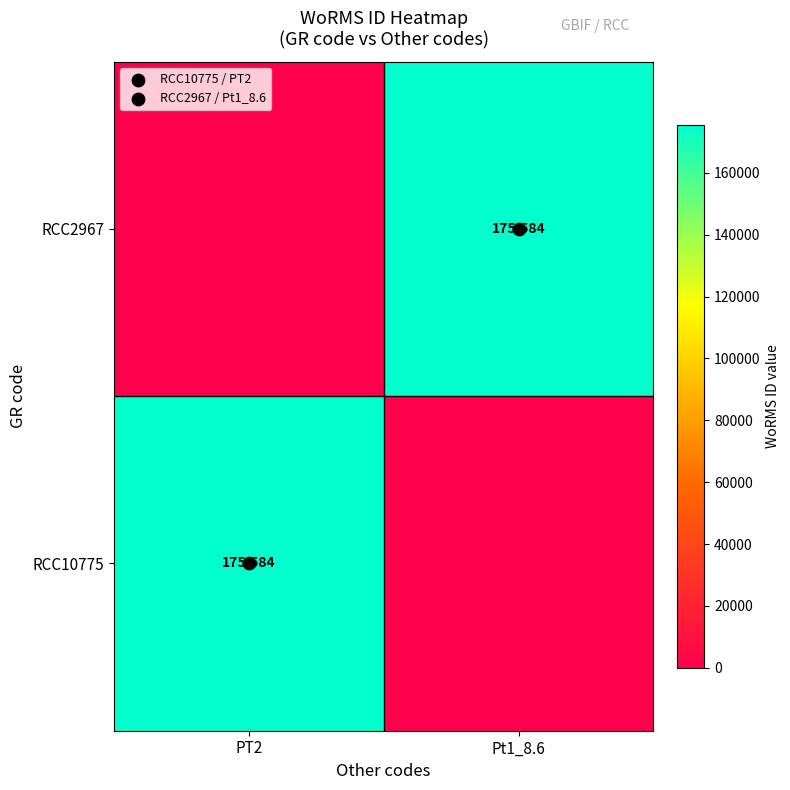

What is the maximum value for RCC10775?

175584